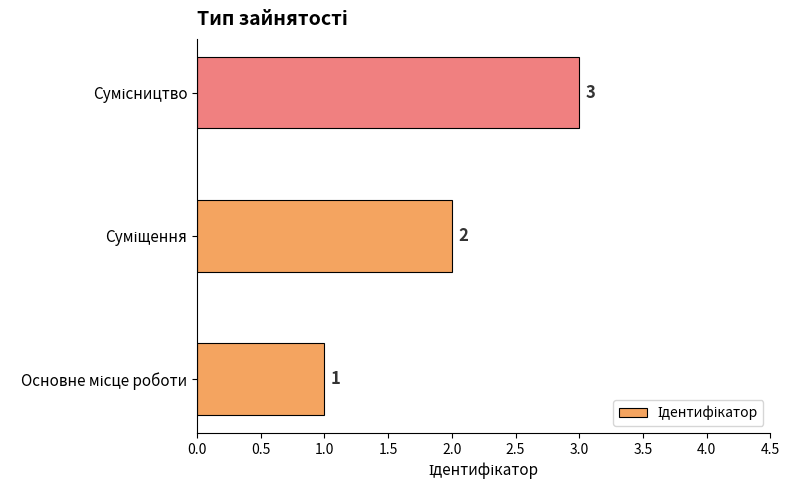

Count the values in the range 1 to 3.

3